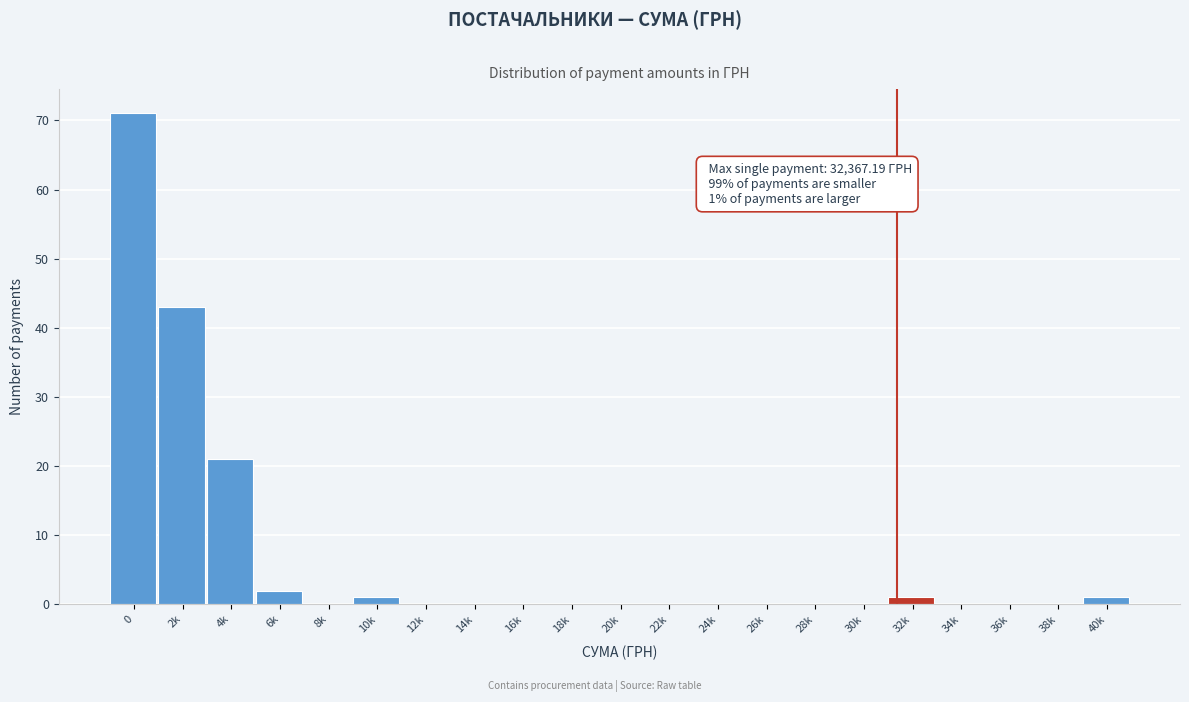

Reading right to left, transcribe all the data shown in this chart.

40k=1	38k=0	36k=0	34k=0	32k=1	30k=0	28k=0	26k=0	24k=0	22k=0	20k=0	18k=0	16k=0	14k=0	12k=0	10k=1	8k=0	6k=2	4k=21	2k=43	0=71